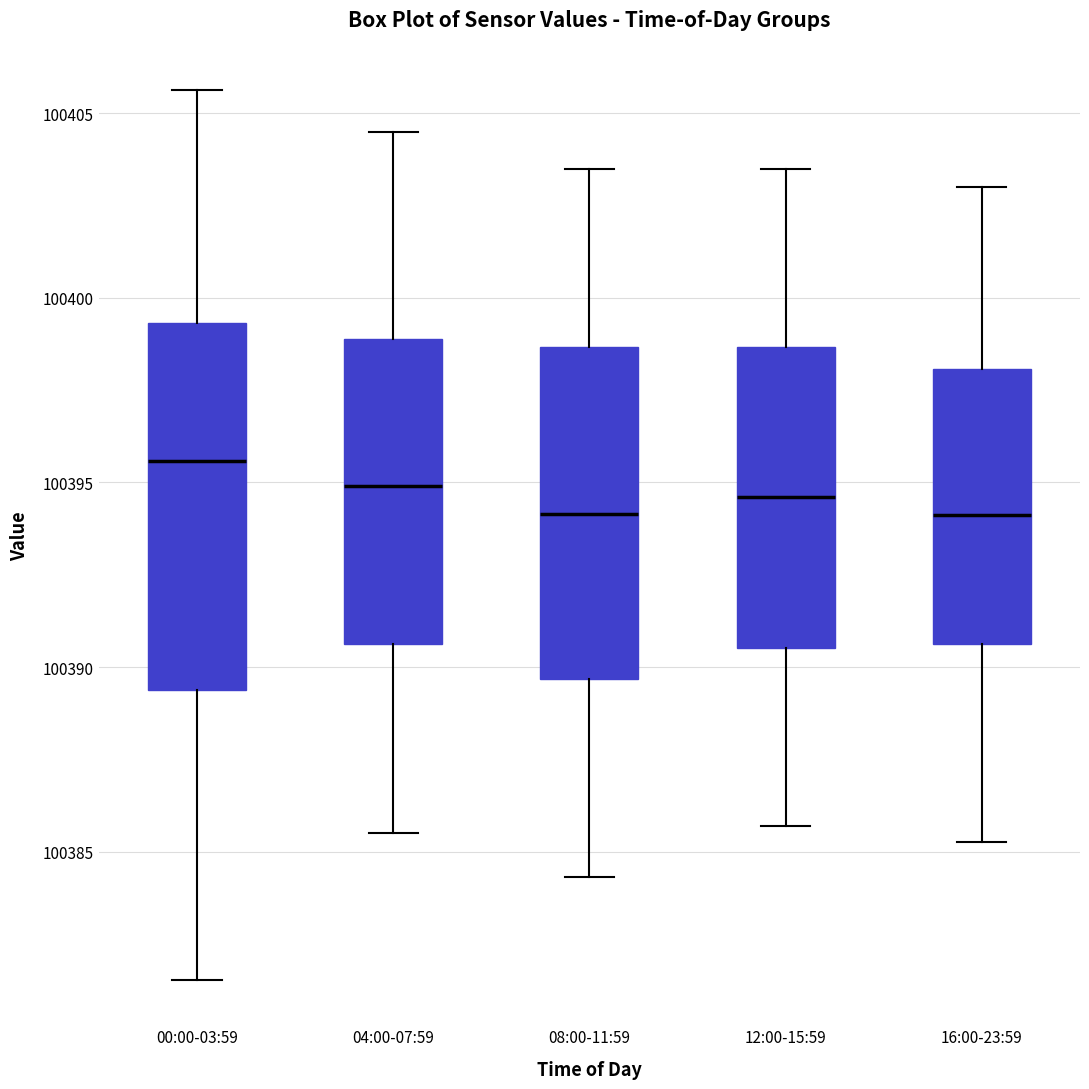

Which box is the tallest, from its lower edge to its upper edge?

00:00-03:59